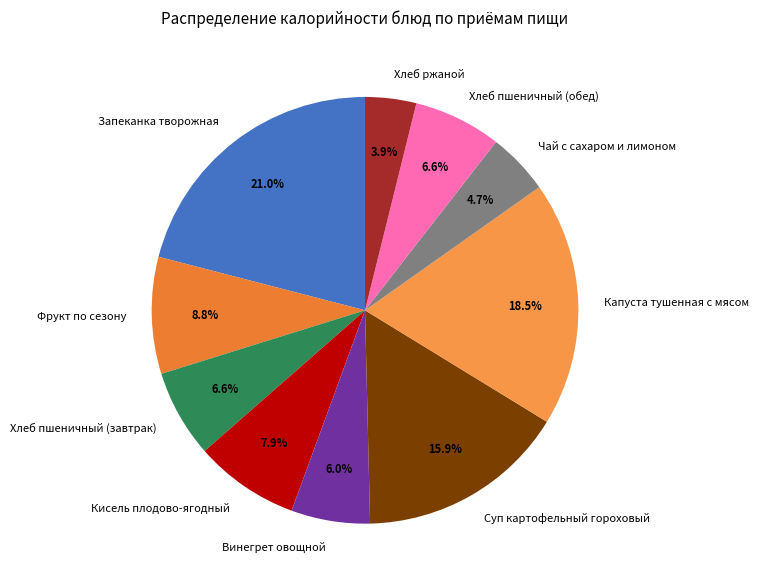

To the nearest percent, what is the average slice percentage?

10%